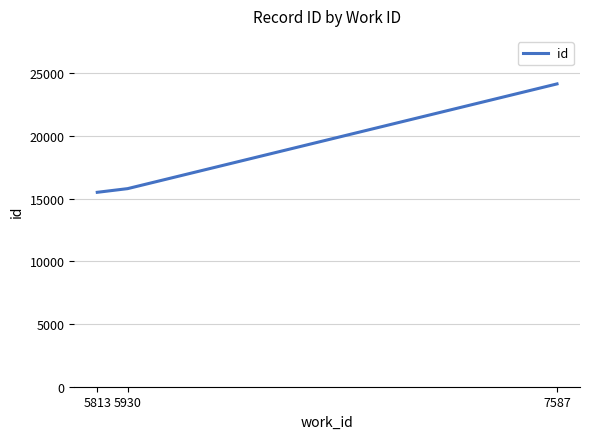

True or false: the data shows 21754 at 5930.

False